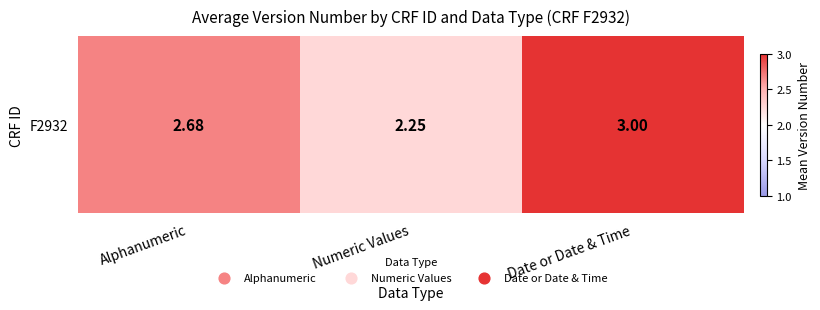

Rank the categories by value from highest to lowest.

Date or Date & Time, Alphanumeric, Numeric Values